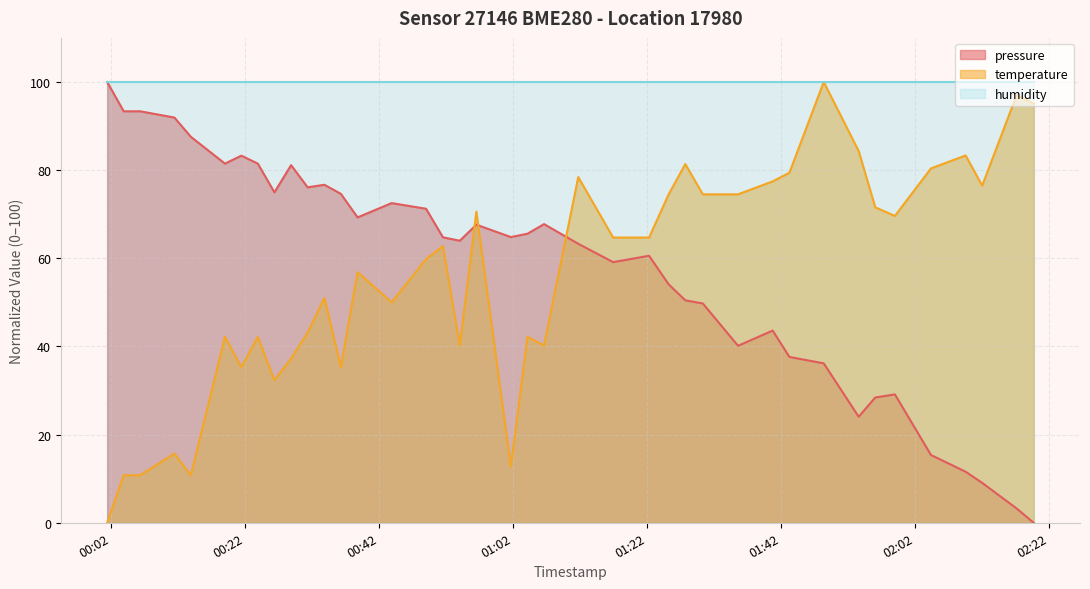

At how many categories does at least one series exceed 68?

40